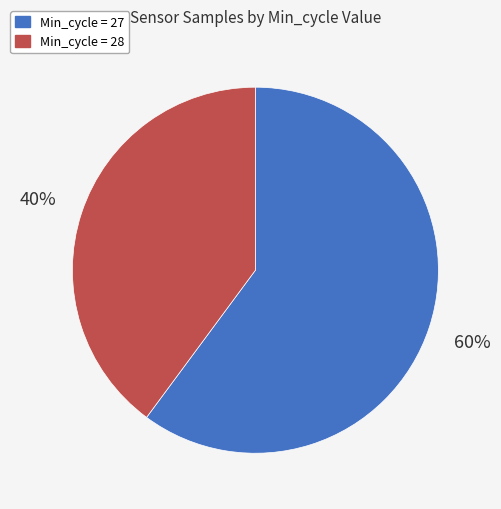

How many slices are in this pie chart?

2